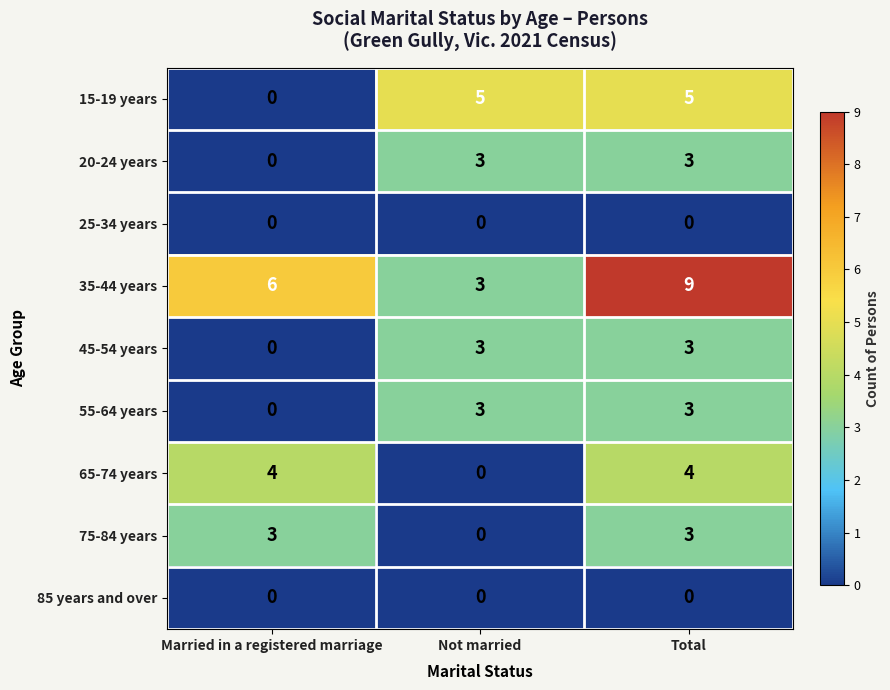

What is the maximum value shown in the chart?

9